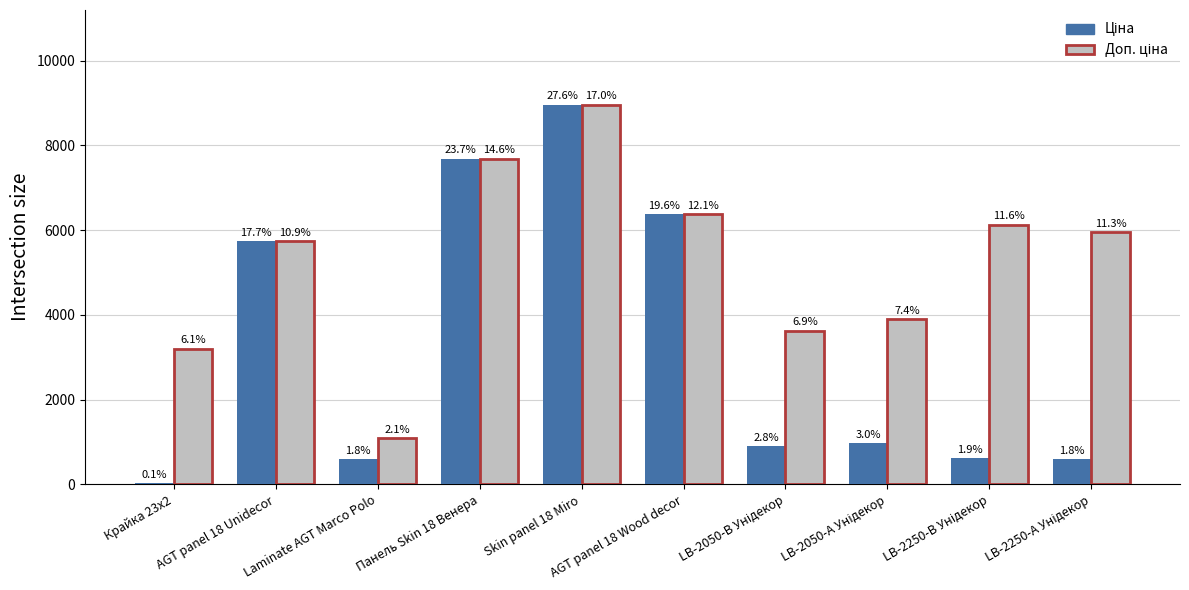

Are the bars horizontal?

No